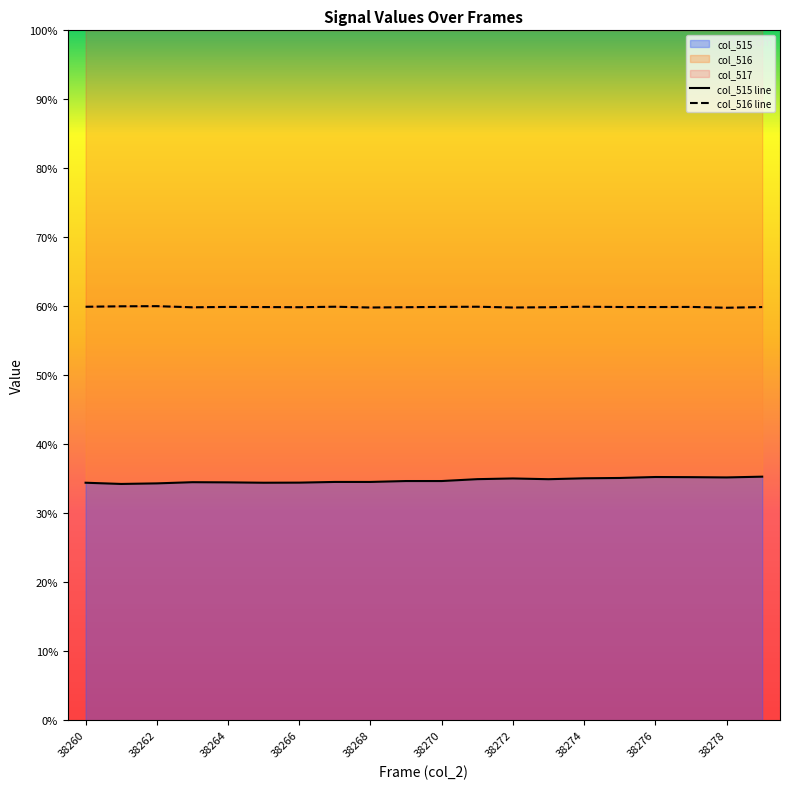

In col_516, how many points are higher than both neighbors (excluding endpoints)?

6